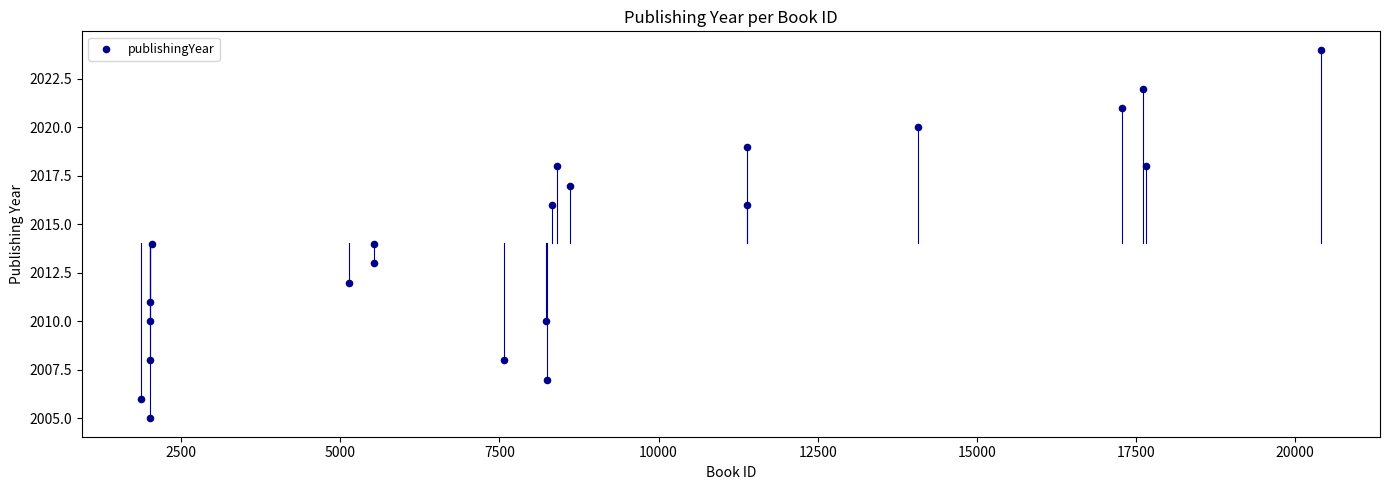

What is the range of Y values (max minus min)?

19